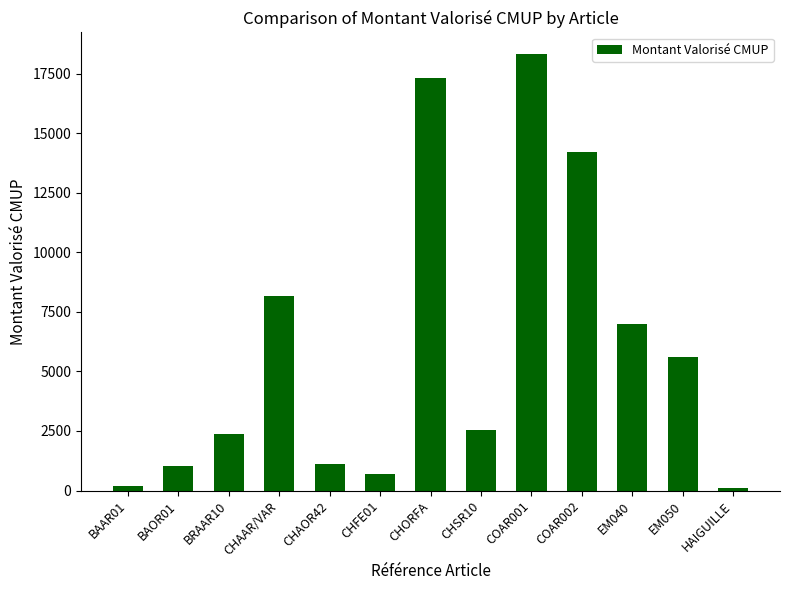

What is the label of the 10th bar from the right?

CHAAR/VAR